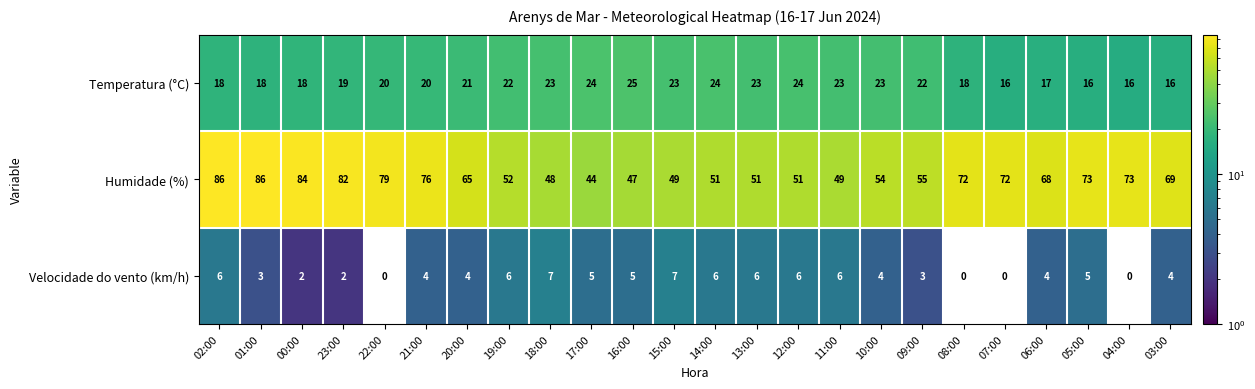

Which series has the widest spread of values?

Humidade (%)